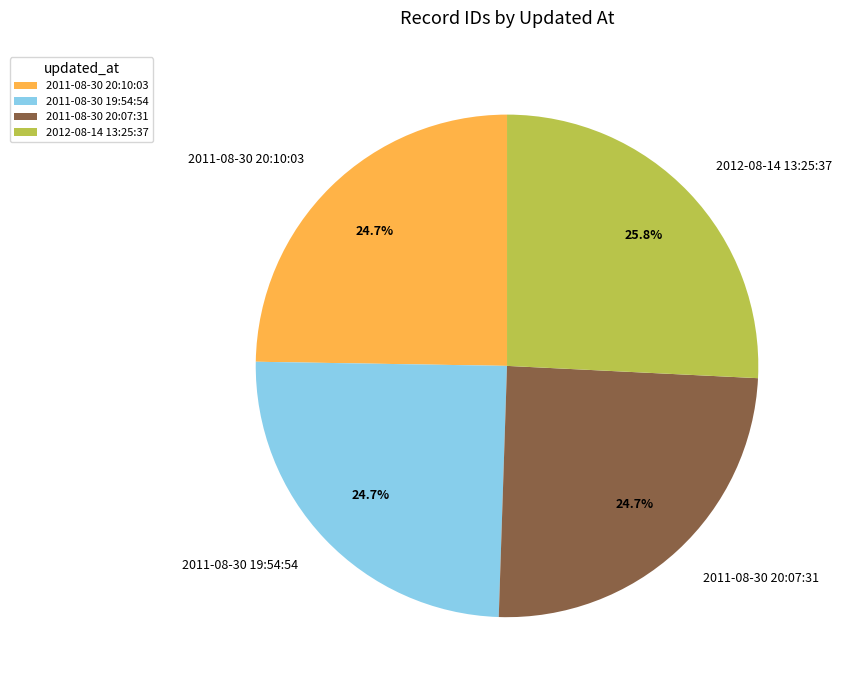

What is the largest slice in the pie chart?

2012-08-14 13:25:37